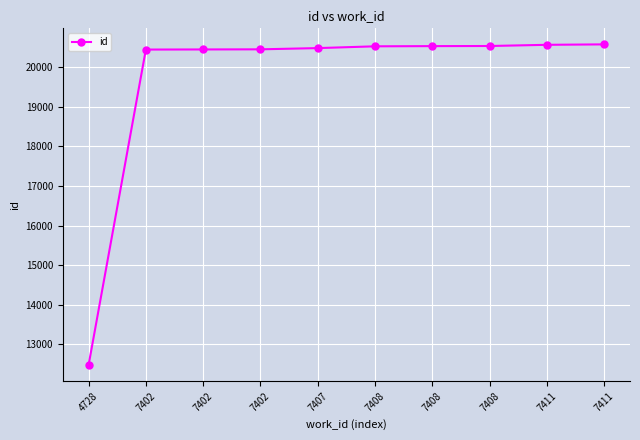

Reading right to left, list all the values displayed in this chart.

20569	20558	20528	20525	20520	20475	20444	20441	20438	12476